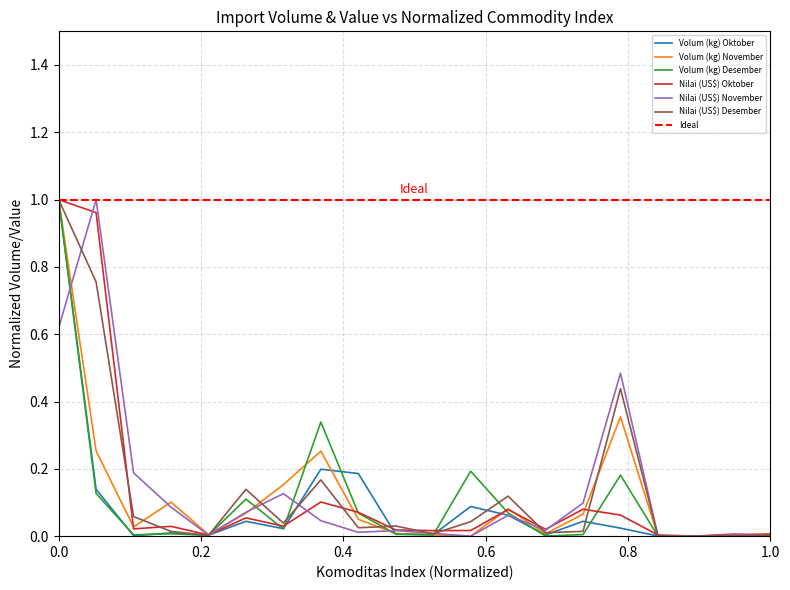

Is the value of Nilai (US$) Desember at Benda-benda dari Batu, Gips dan Semen greater than the value of Volum (kg) Oktober at Mainan?

Yes